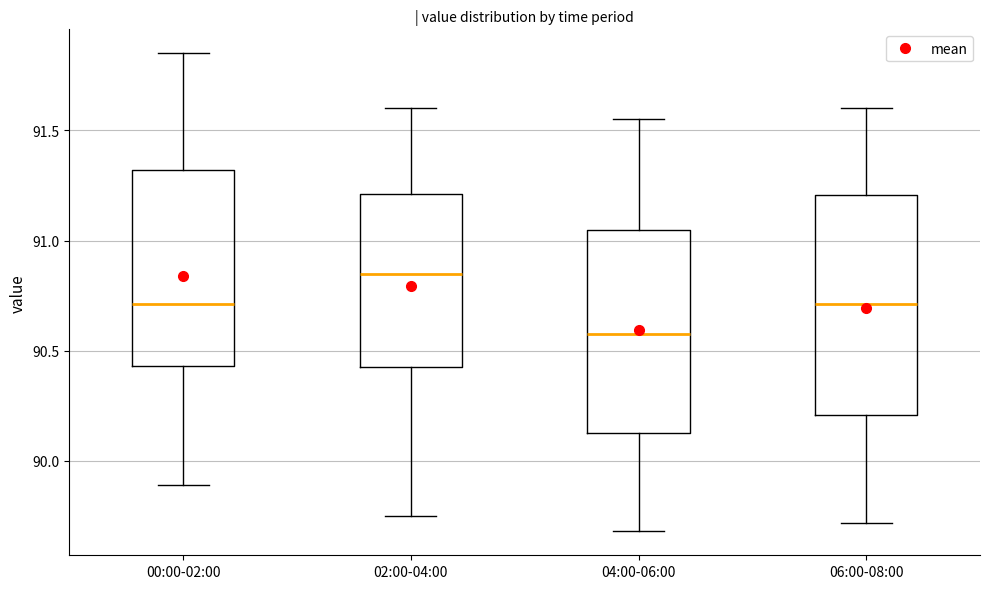

Comparing the boxes themselves (not the whiskers), which one is the tallest?

06:00-08:00